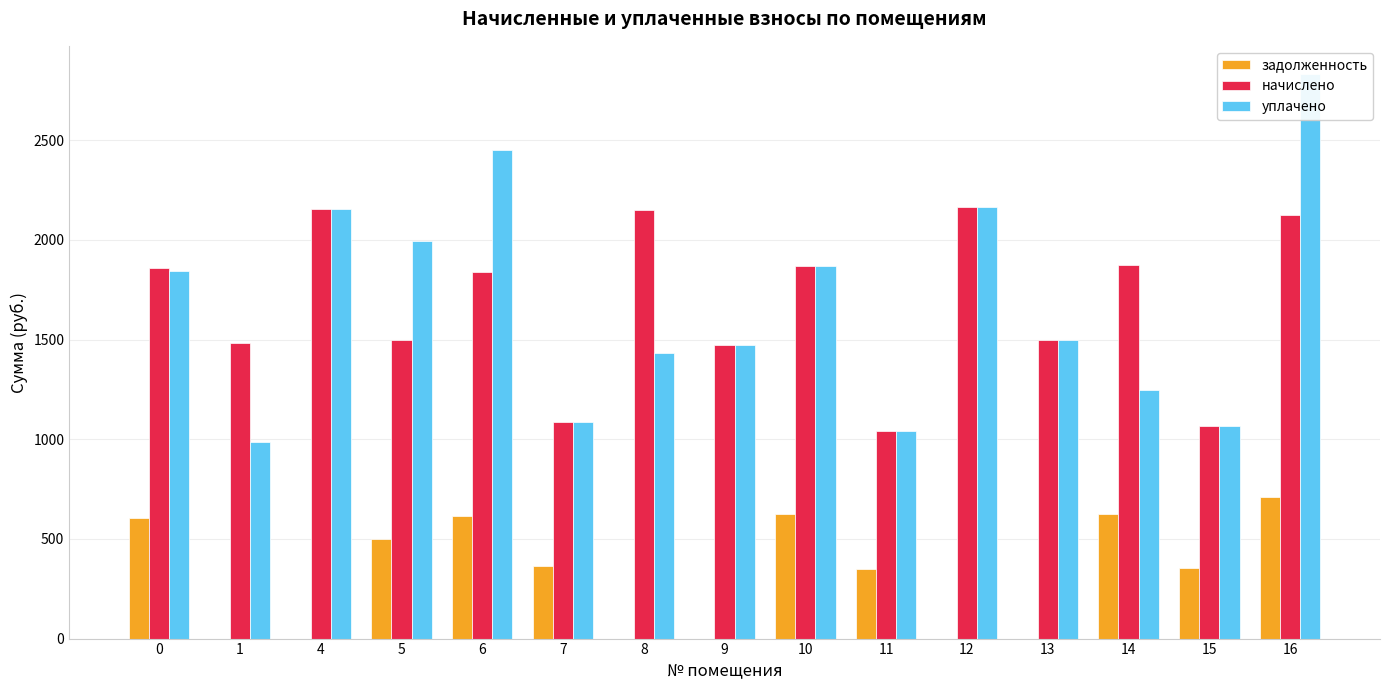

Which series has the largest total across all categories?

начислено